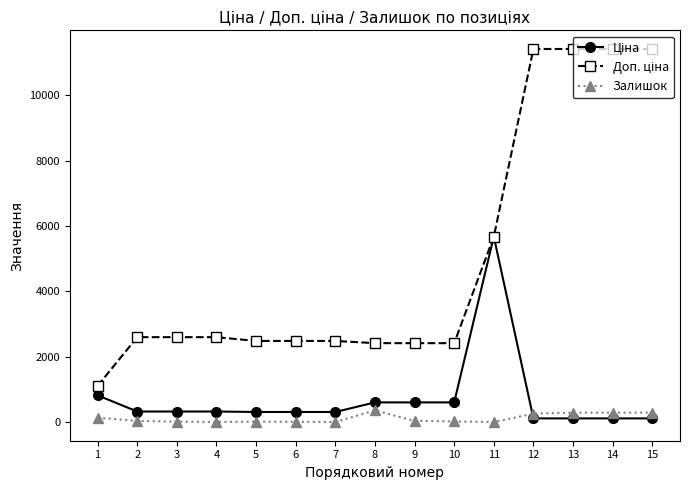

What is the highest value of the Залишок series?

359.0